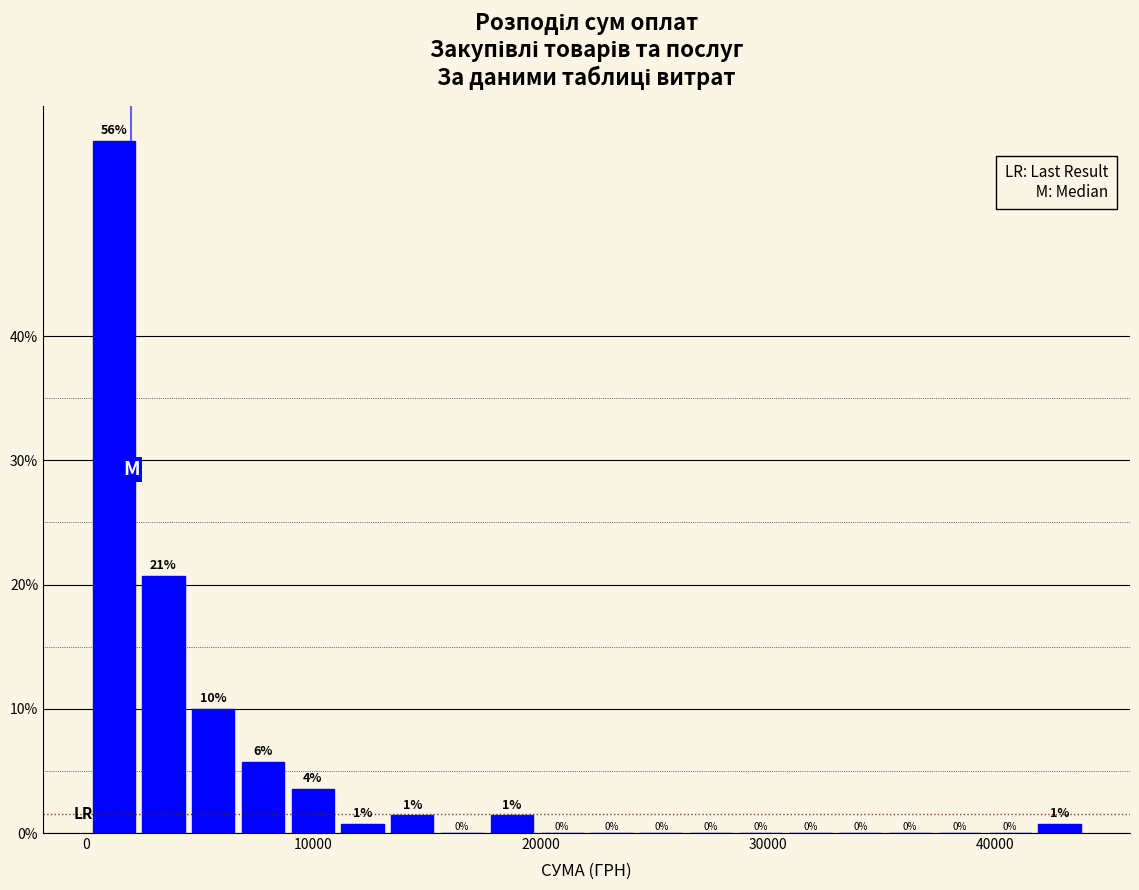

Around what value on the x-axis is the tallest bar? Give the approximate position of its centre, as read against the axis.

1000